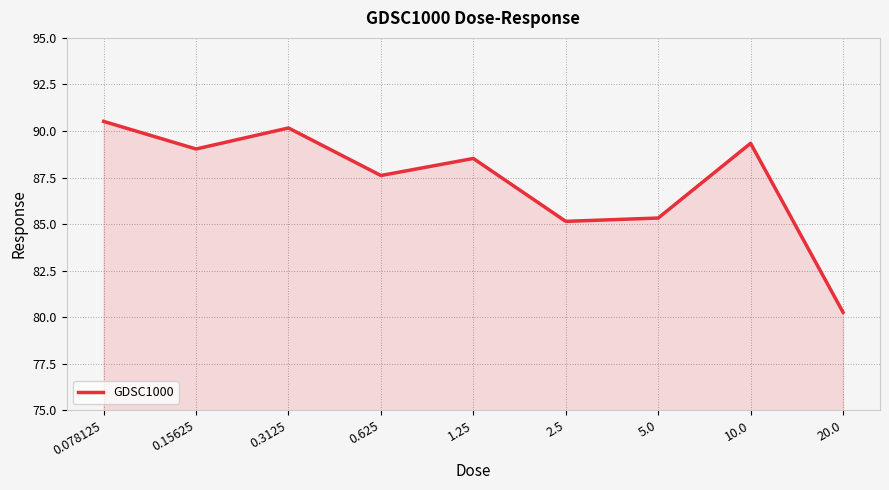

What position from the left is 5.0?

7